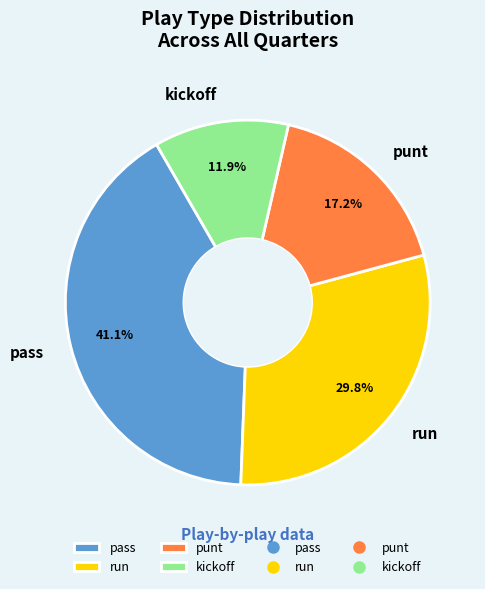

Between punt and run, which is larger?

run